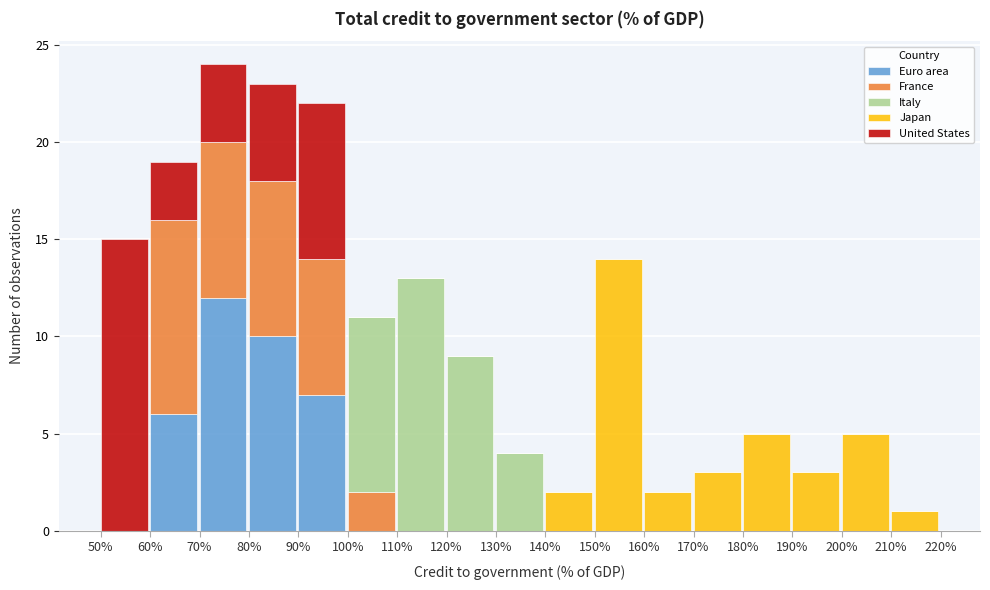

Which category has the highest value in the Euro area series?

70%